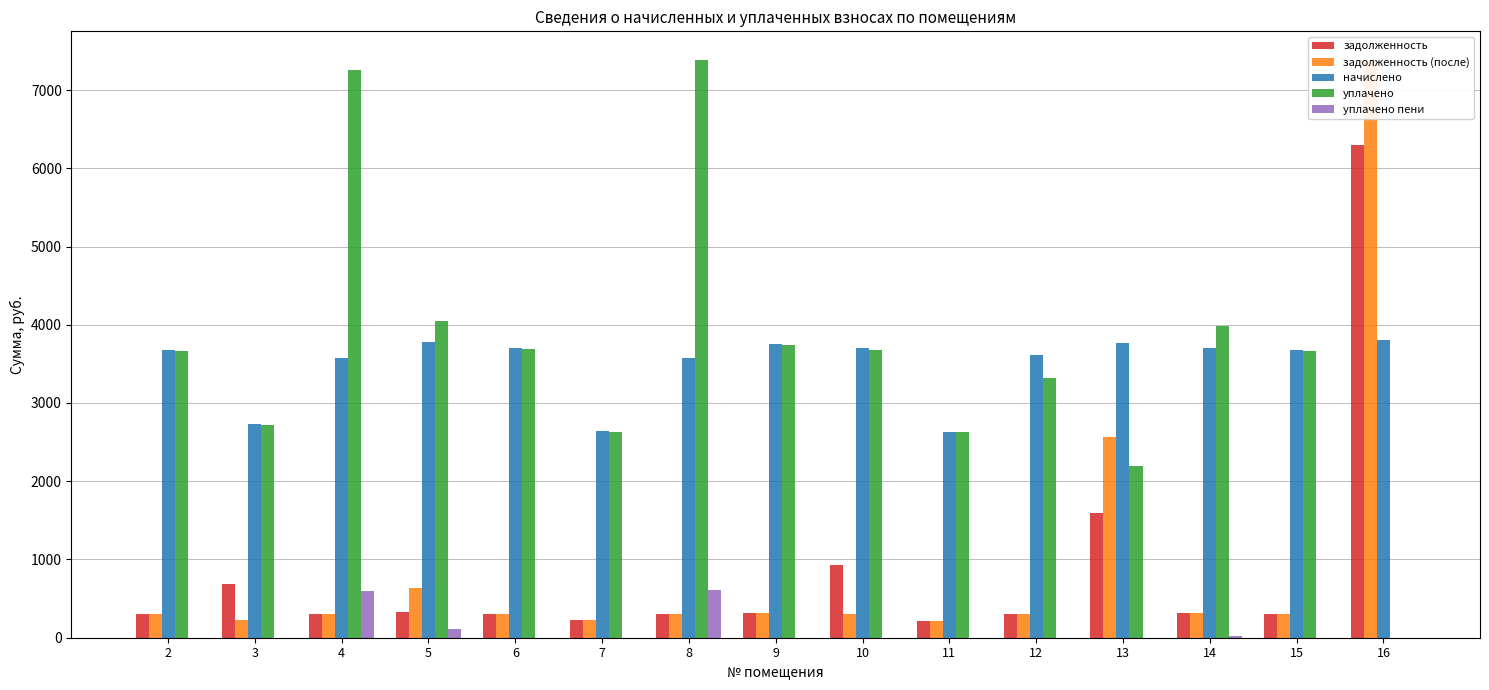

True or false: задолженность (после) has a value of 200.7 at 8.

False